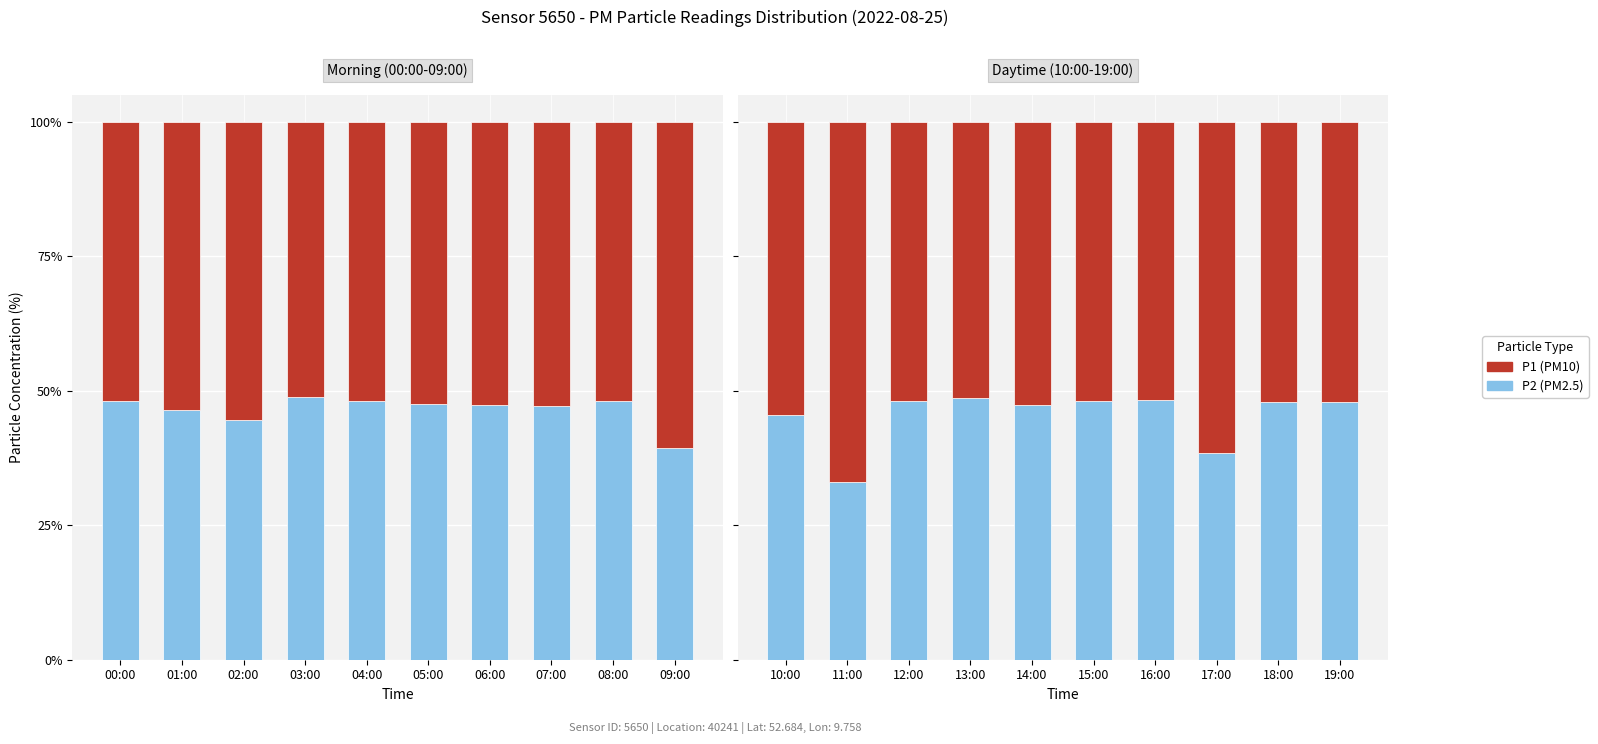

At which label does P1 first exceed 52?

10:00